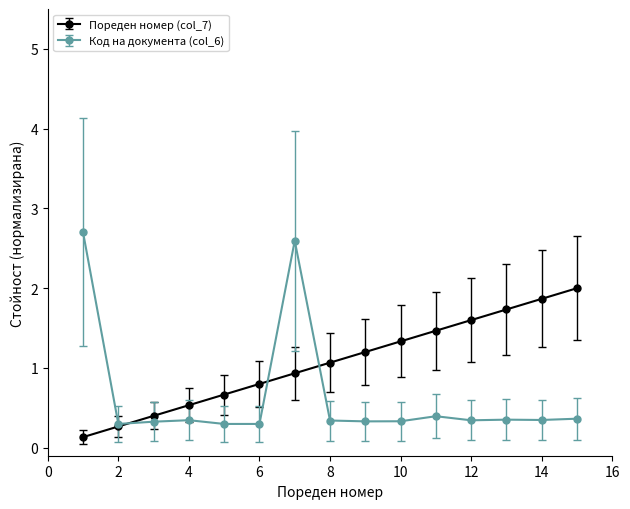

What is the value of the Пореден номер (col_7) point at the 12th from the left?

1.6